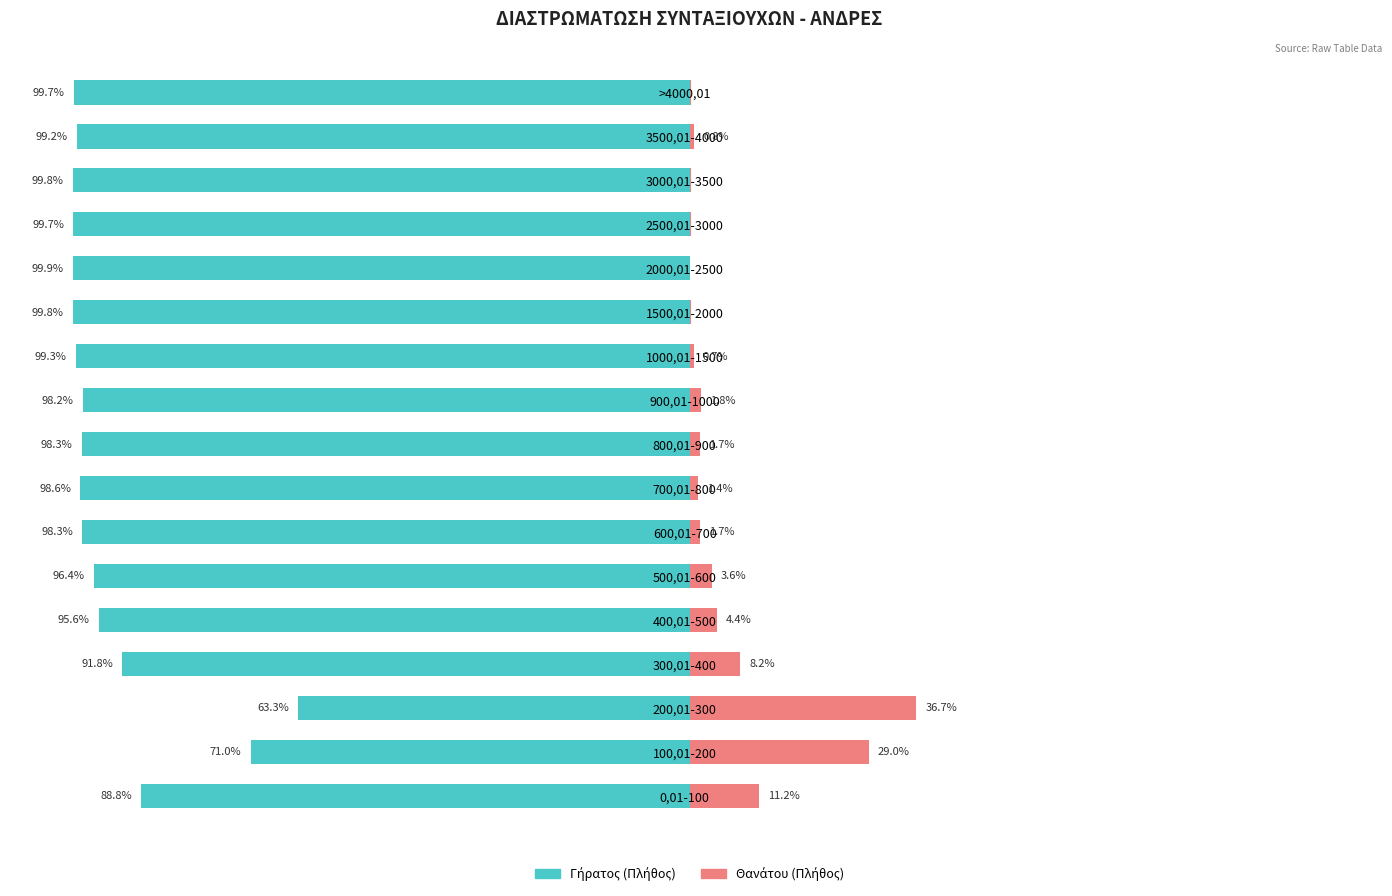

What are all the series names shown in the legend?

Γήρατος (Πλήθος), Θανάτου (Πλήθος)